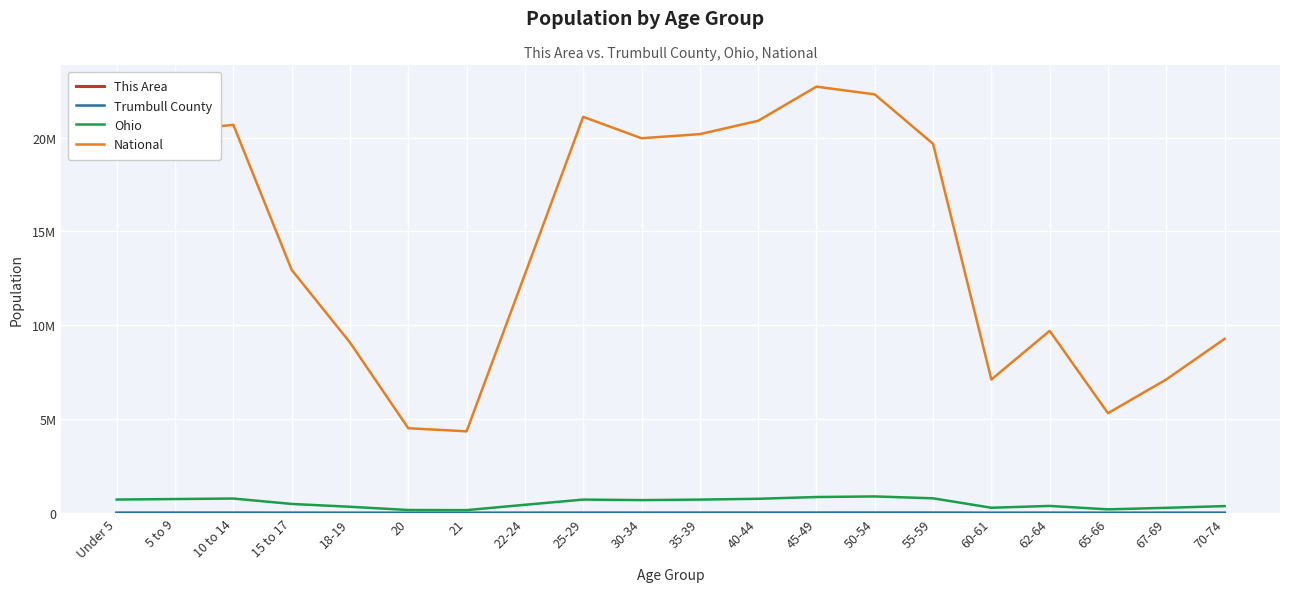

True or false: Ohio and National intersect in this chart.

False